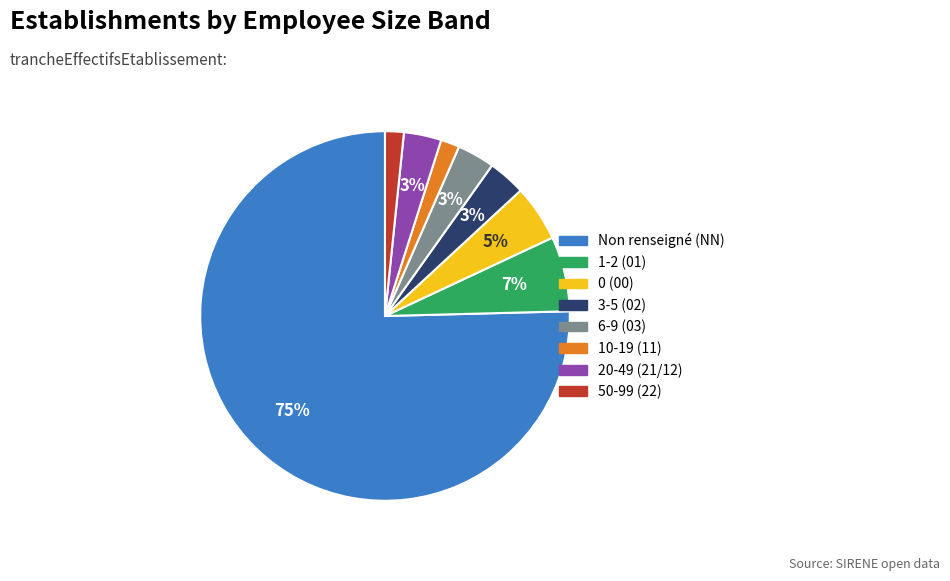

To the nearest percent, what is the average slice percentage?

12%